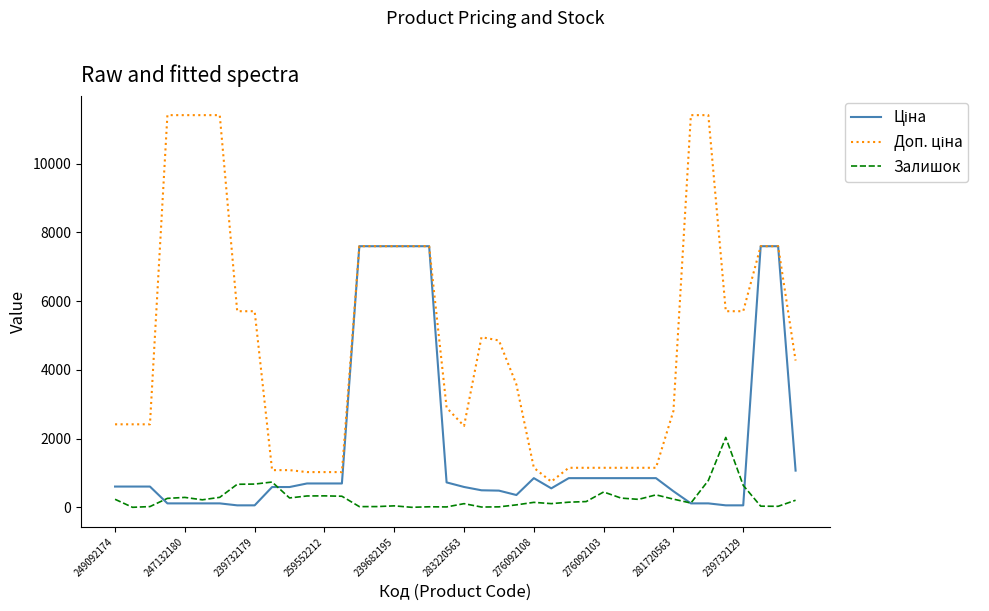

What is the greatest value displayed?

11410.0